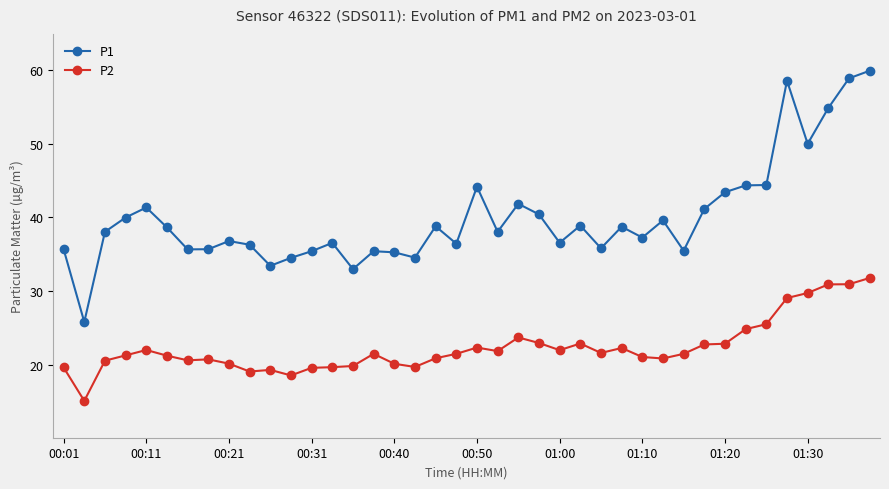

List the series in order of their peak value, highest first.

P1, P2